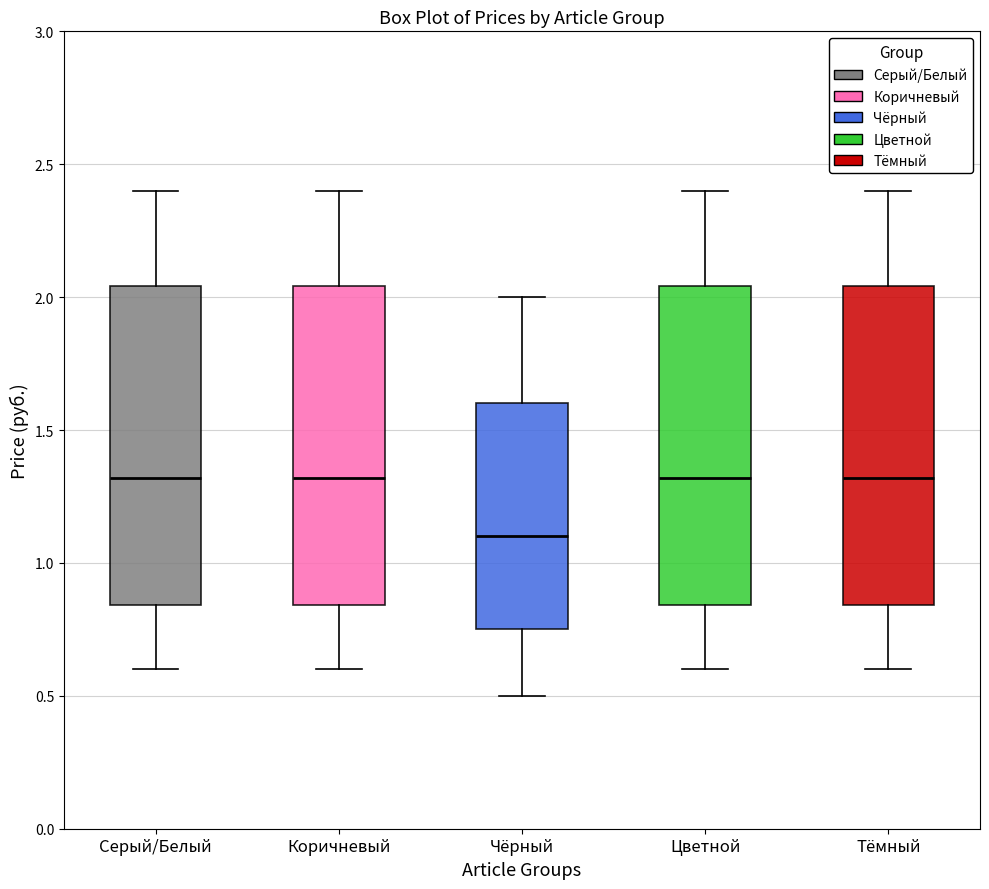

Where does the lower whisker of the box for Чёрный end on the y-axis? The values are not printed on the chart, so give them approximately, as read against the axis.

0.50